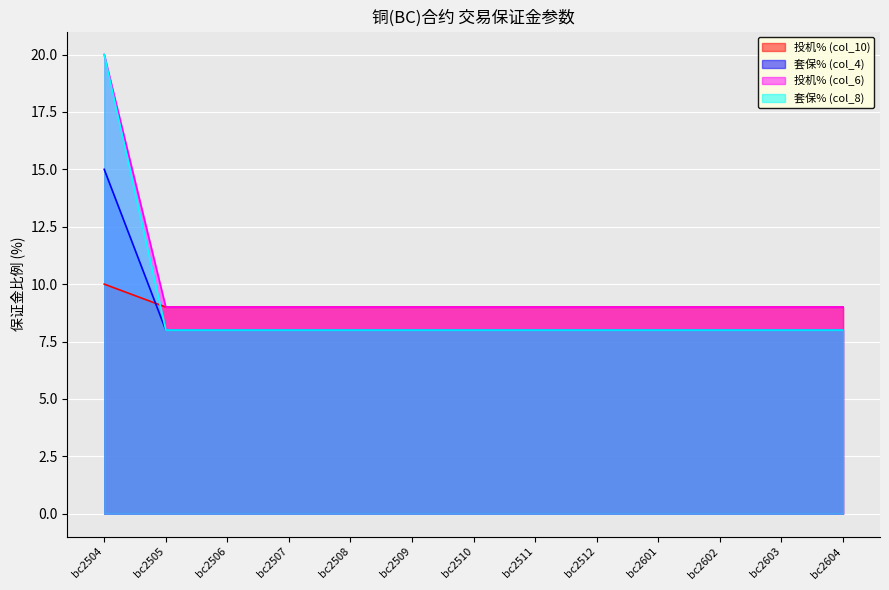

Reading left to right, what are all the values shown in this chart?

投机% (col_10): bc2504=10	bc2505=9	bc2506=9	bc2507=9	bc2508=9	bc2509=9	bc2510=9	bc2511=9	bc2512=9	bc2601=9	bc2602=9	bc2603=9	bc2604=9
套保% (col_4): bc2504=15	bc2505=8	bc2506=8	bc2507=8	bc2508=8	bc2509=8	bc2510=8	bc2511=8	bc2512=8	bc2601=8	bc2602=8	bc2603=8	bc2604=8
投机% (col_6): bc2504=20	bc2505=9	bc2506=9	bc2507=9	bc2508=9	bc2509=9	bc2510=9	bc2511=9	bc2512=9	bc2601=9	bc2602=9	bc2603=9	bc2604=9
套保% (col_8): bc2504=20	bc2505=8	bc2506=8	bc2507=8	bc2508=8	bc2509=8	bc2510=8	bc2511=8	bc2512=8	bc2601=8	bc2602=8	bc2603=8	bc2604=8